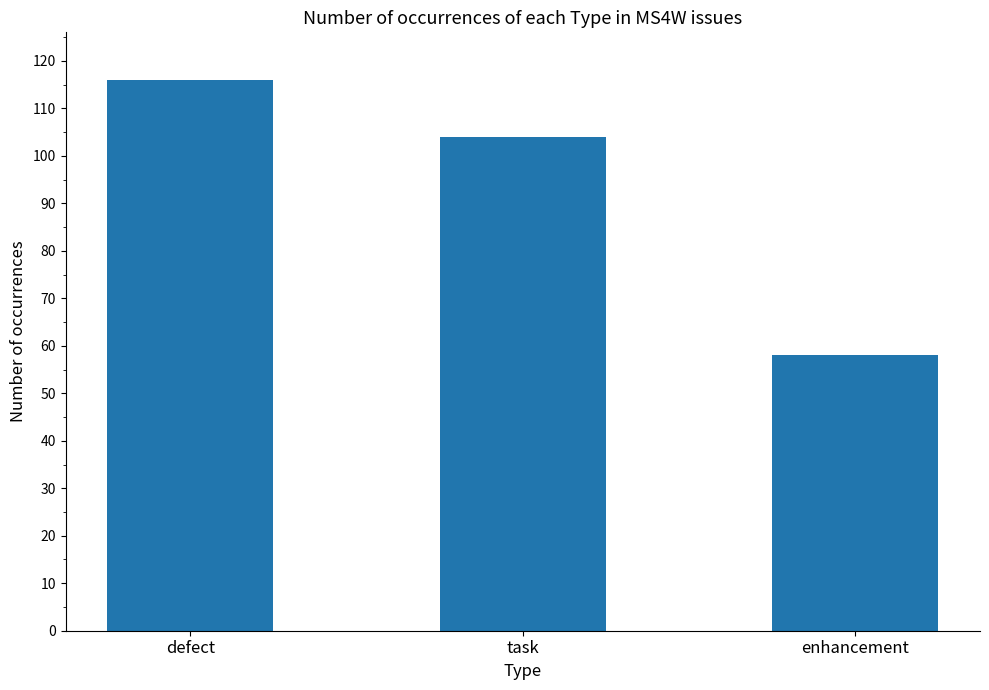

What value does the data have at enhancement, to the nearest 10?

60